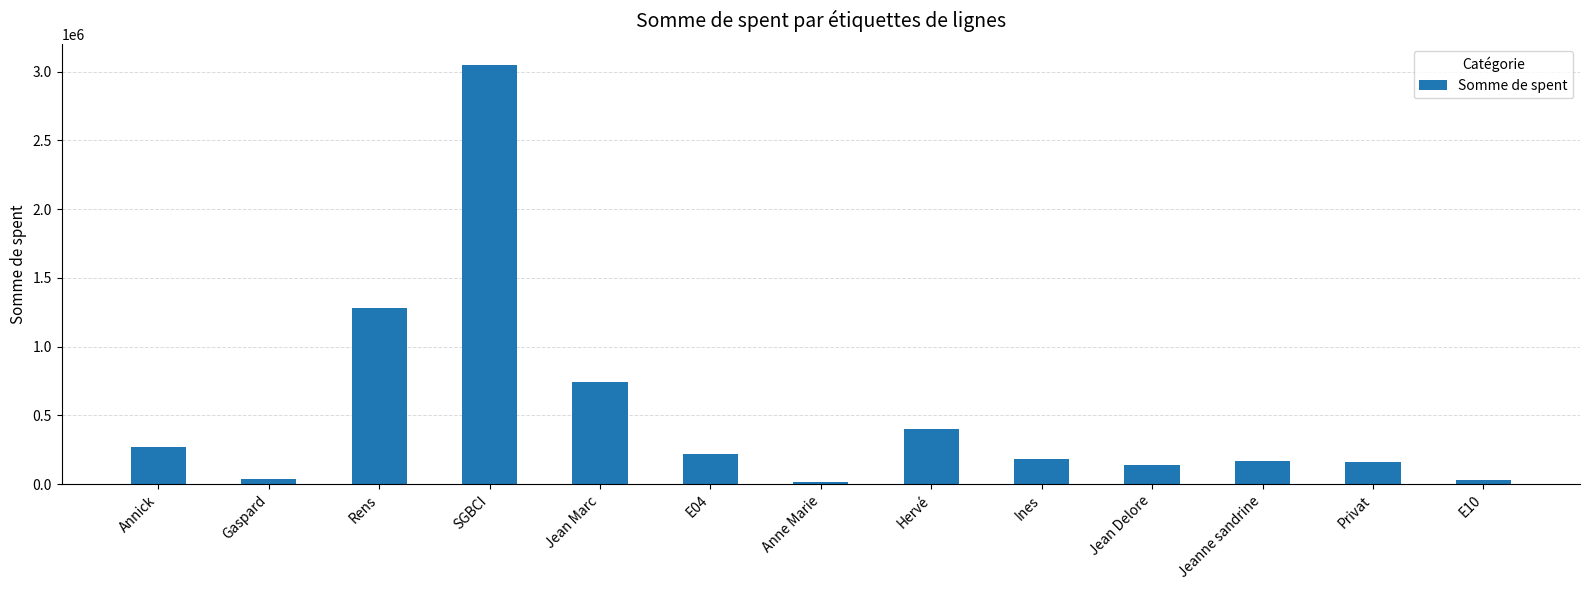

What is the ratio of the value at Rens to the value at Jeanne sandrine?

7.6